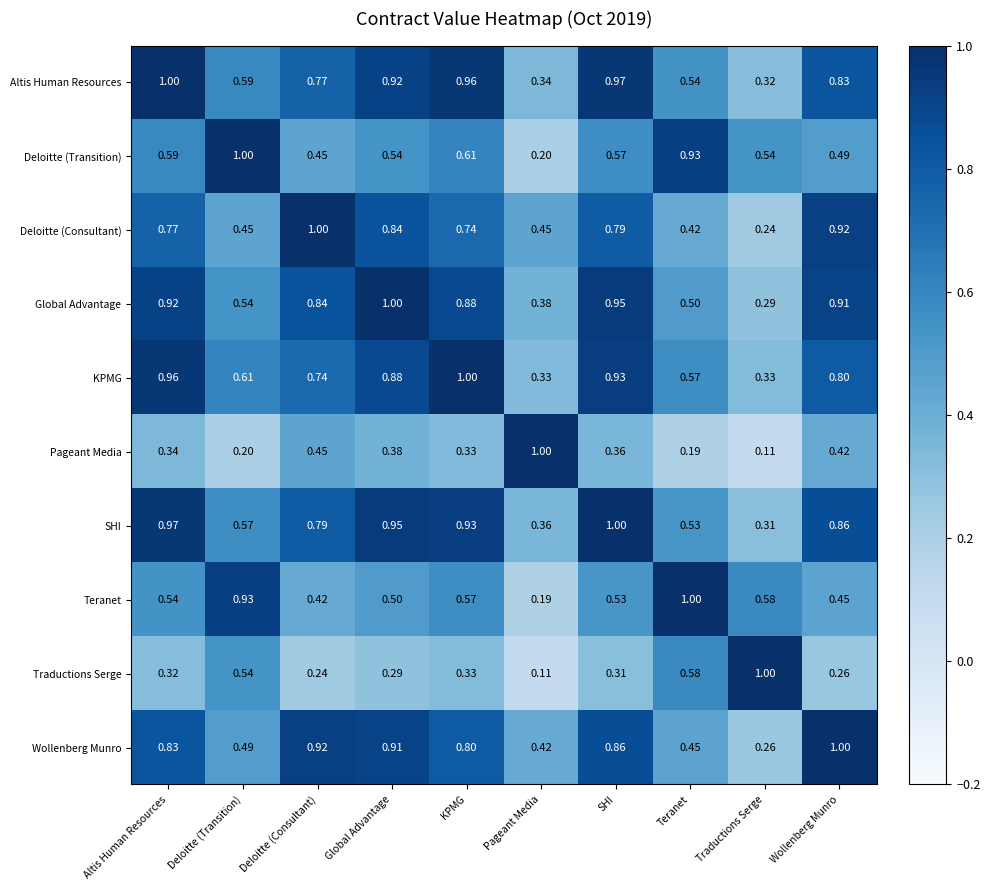

At which category is the sum across all series the highest?

SHI